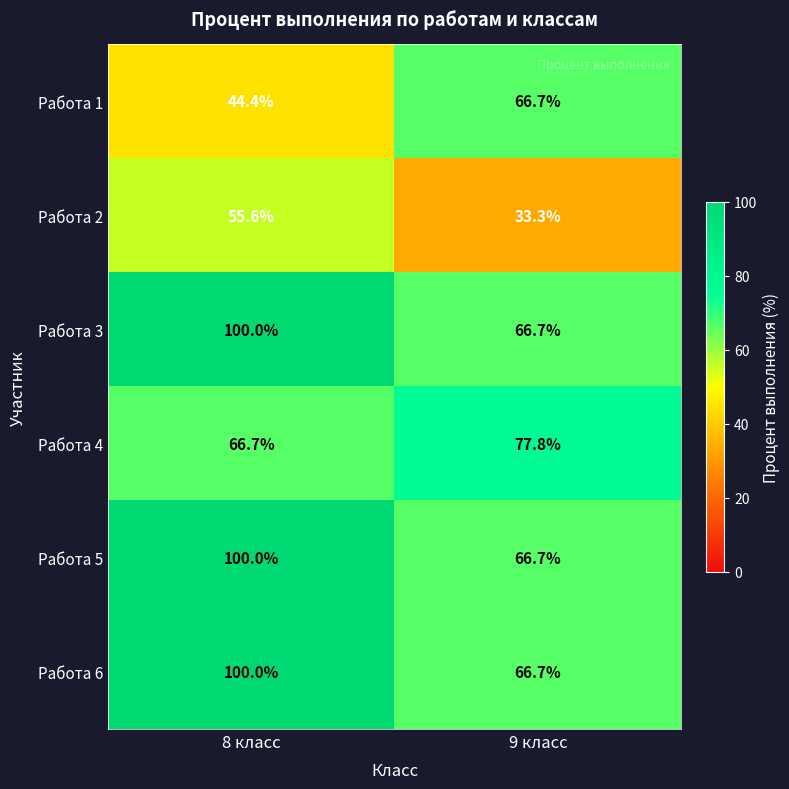

Which category has the highest value across all series?

8 класс